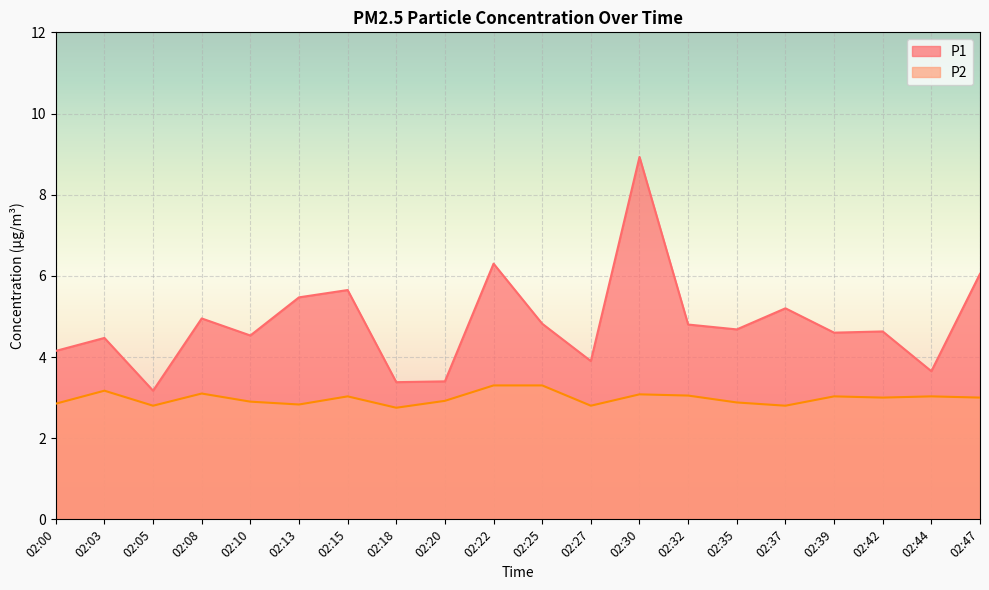

Where does the P1 series first go above 4?

02:00